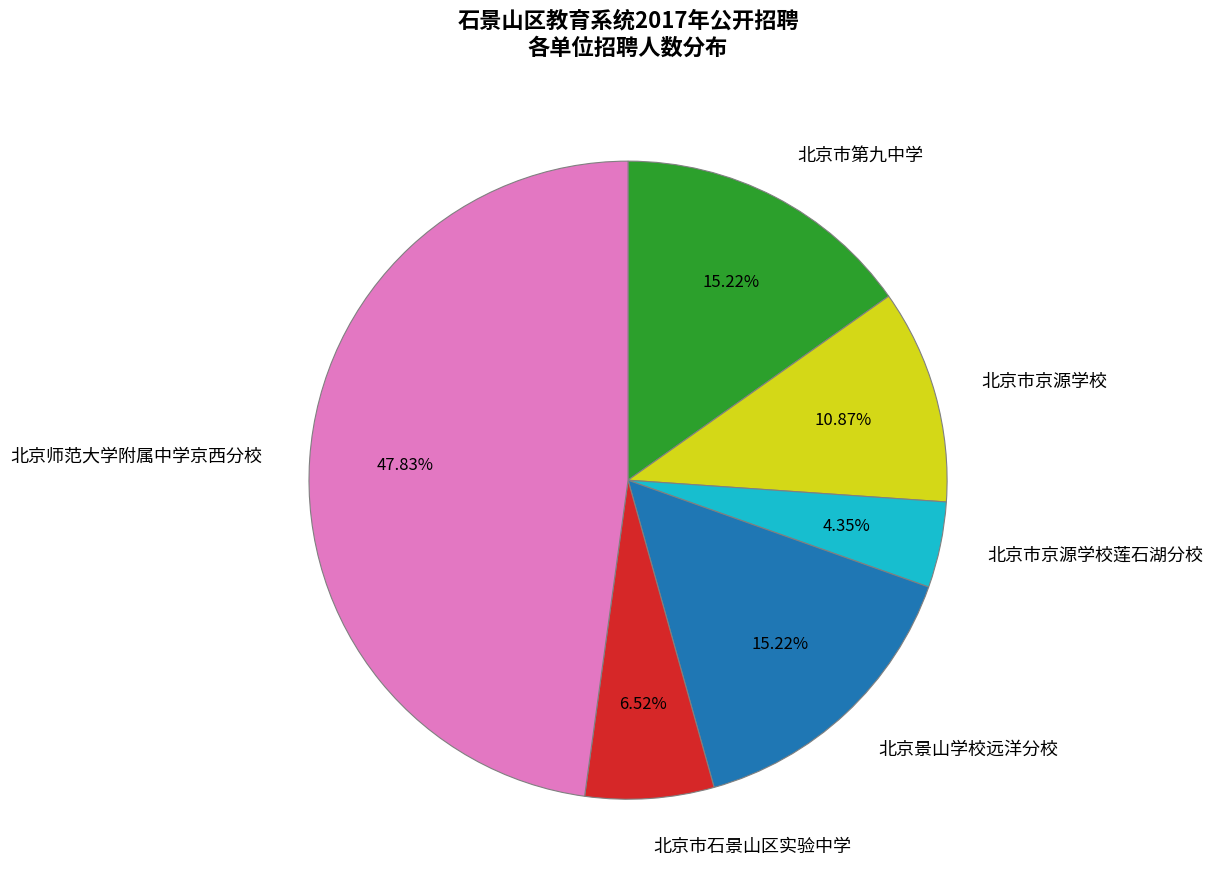

Which category has the smallest portion of the pie?

北京市京源学校莲石湖分校